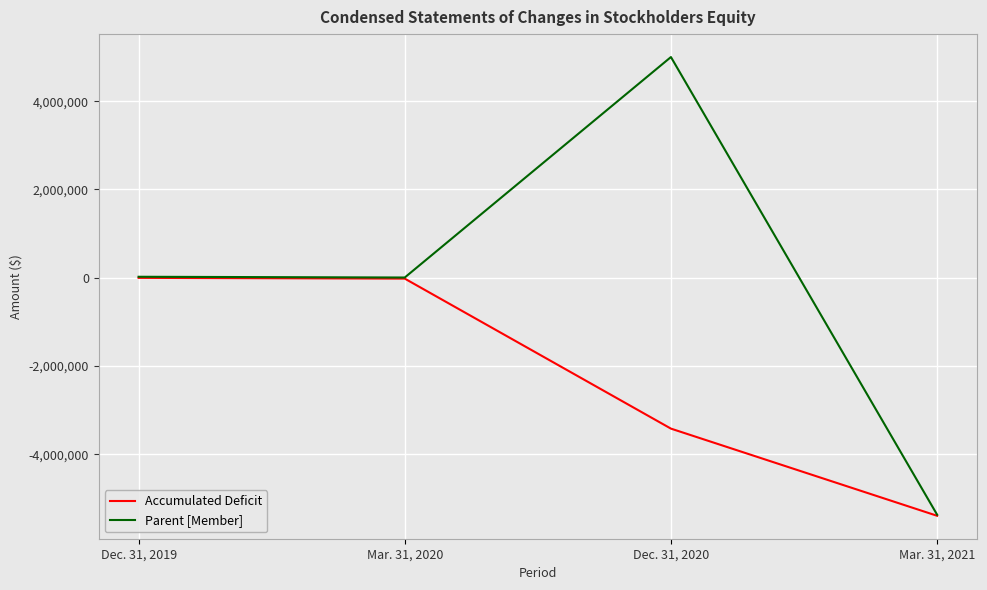

Between Dec. 31, 2019 and Dec. 31, 2020, which series saw the biggest shift?

Parent [Member]